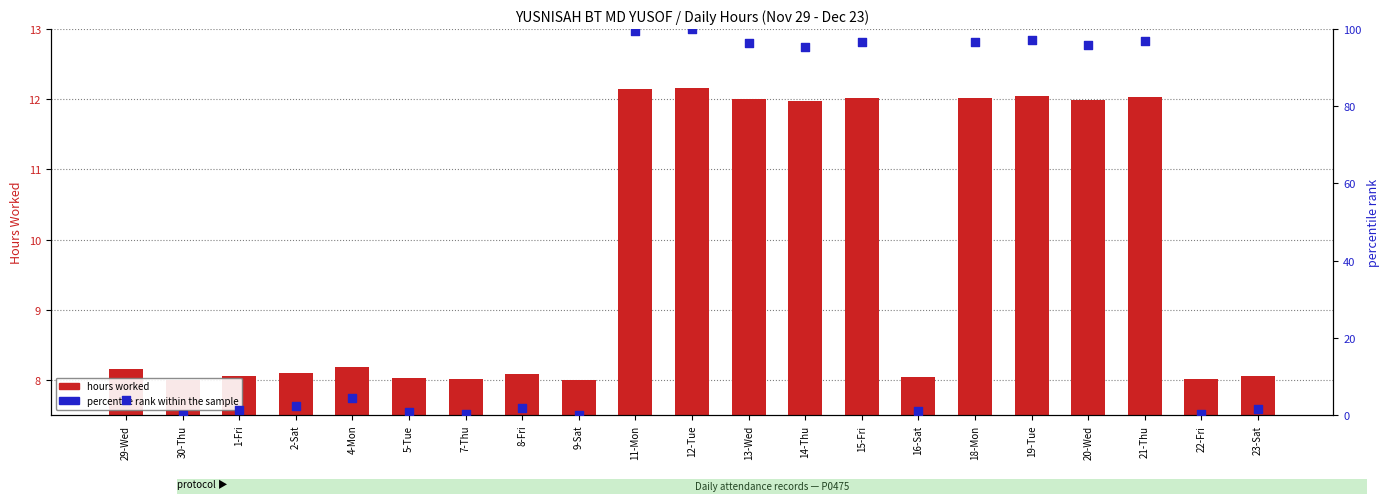

Which series has the largest total across all categories?

percentile rank within the sample